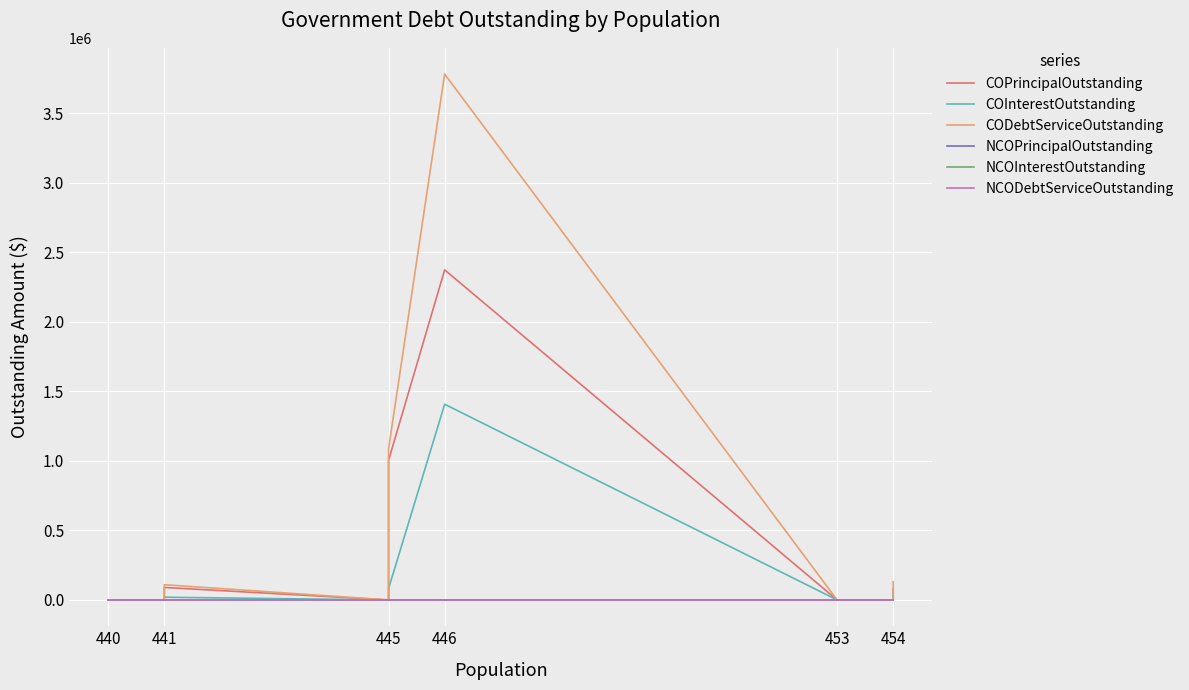

Which series has the largest total across all categories?

CODebtServiceOutstanding